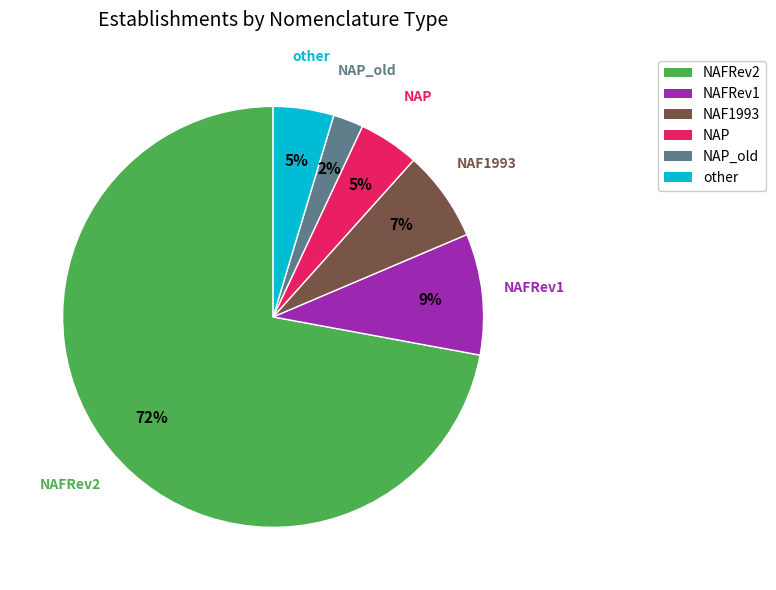

To the nearest percent, what is the average slice percentage?

17%